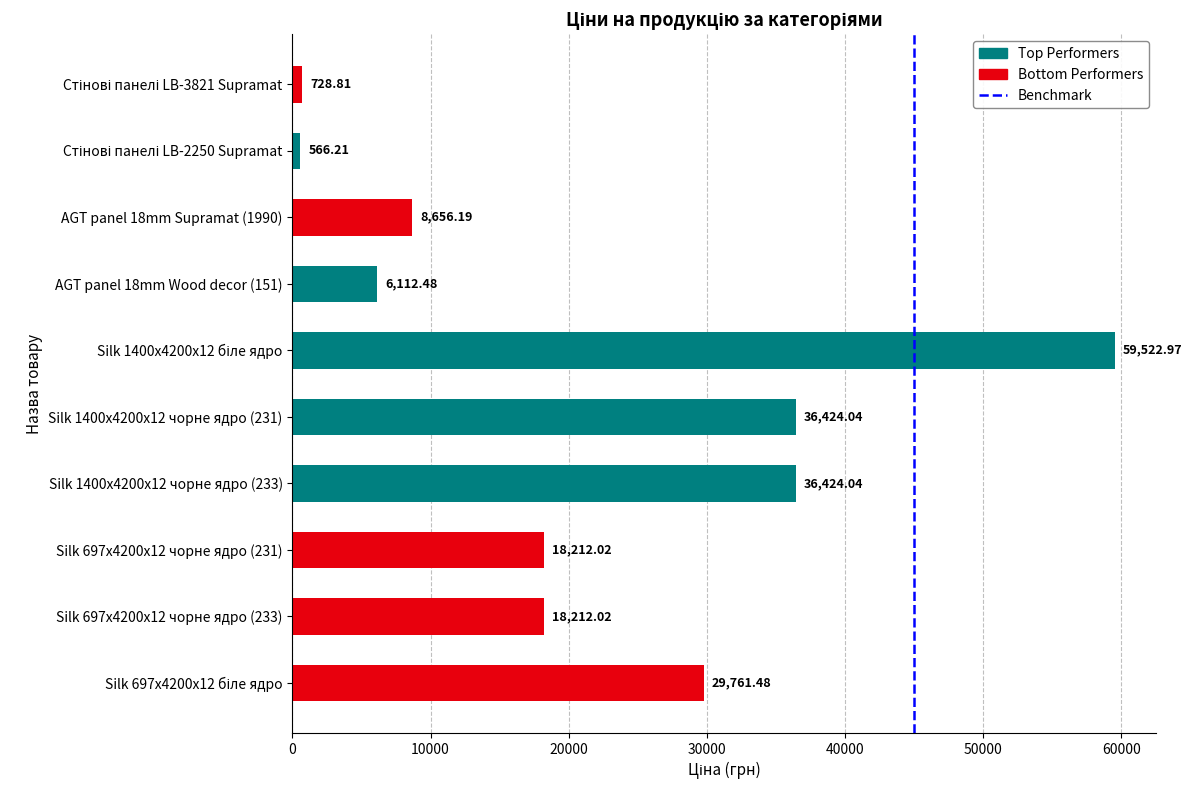

What is the change in value from Silk 697x4200x12 чорне ядро (233) to AGT panel 18mm Wood decor (151)?

-12099.5